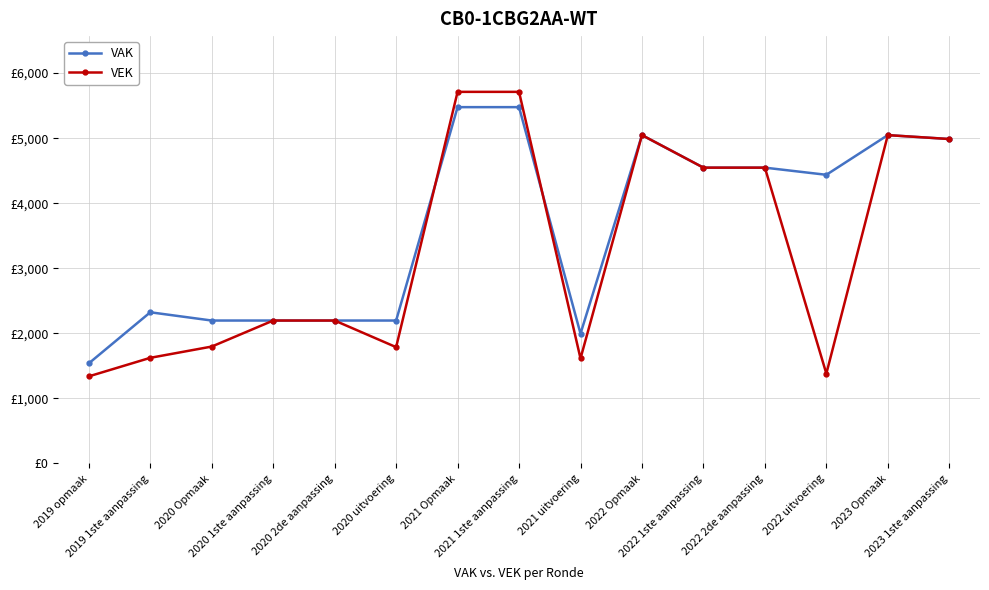

In VAK, how many points are lower than both neighbors (excluding endpoints)?

2